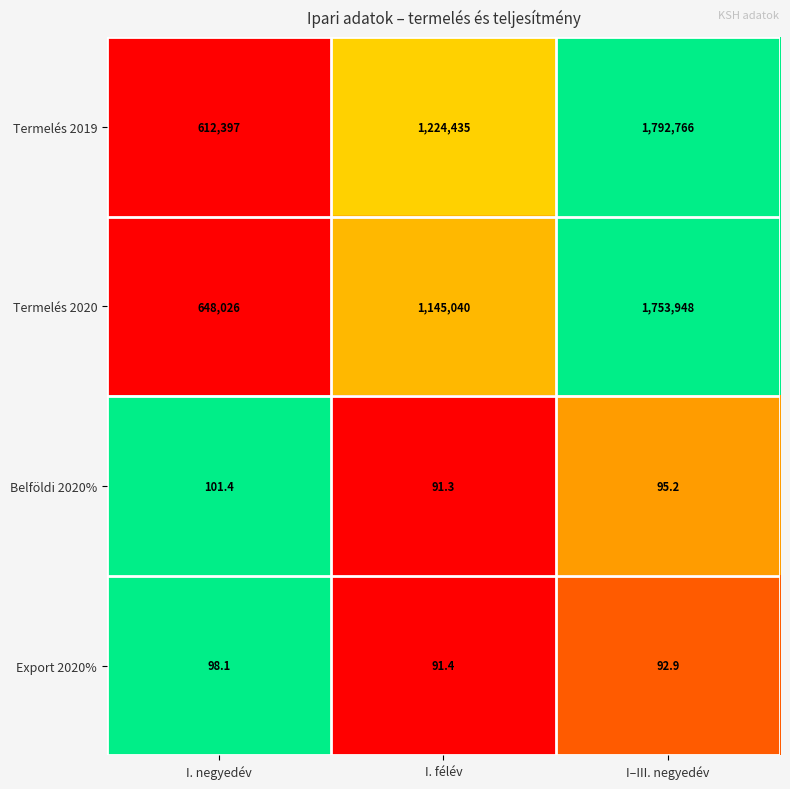

Which series has the largest total across all categories?

Termelés 2019